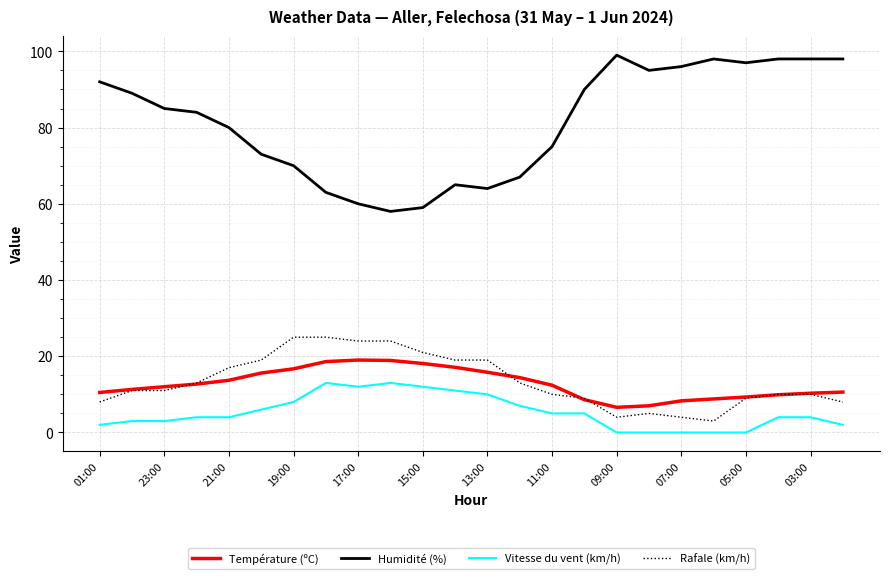

Which series has the largest total across all categories?

Humidité (%)